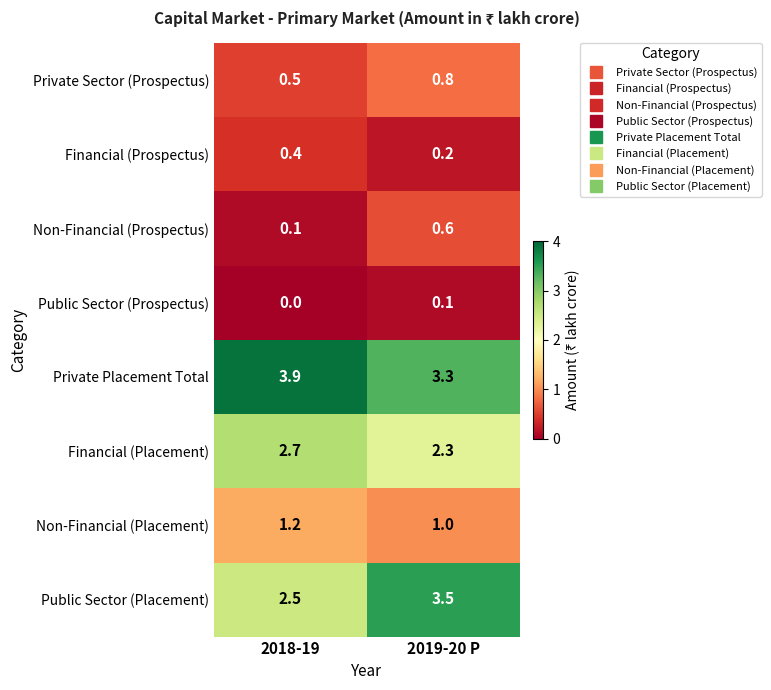

Which label corresponds to the largest value in the chart?

2018-19